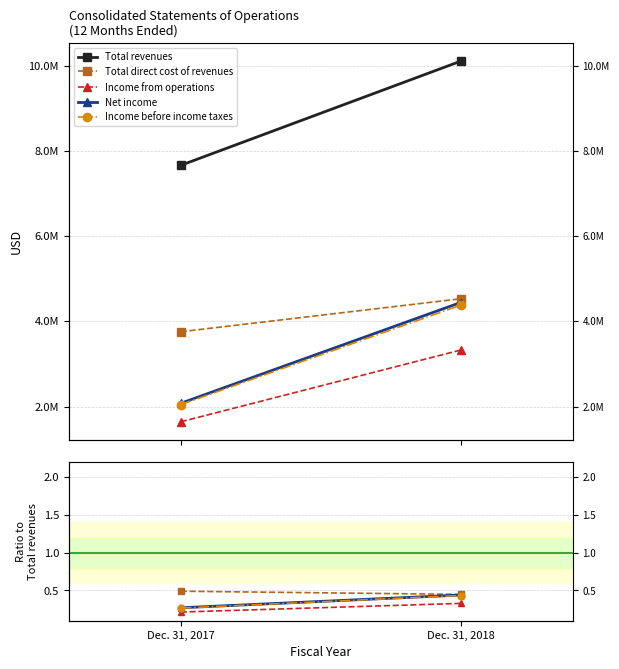

How many lines are shown in the chart?

5